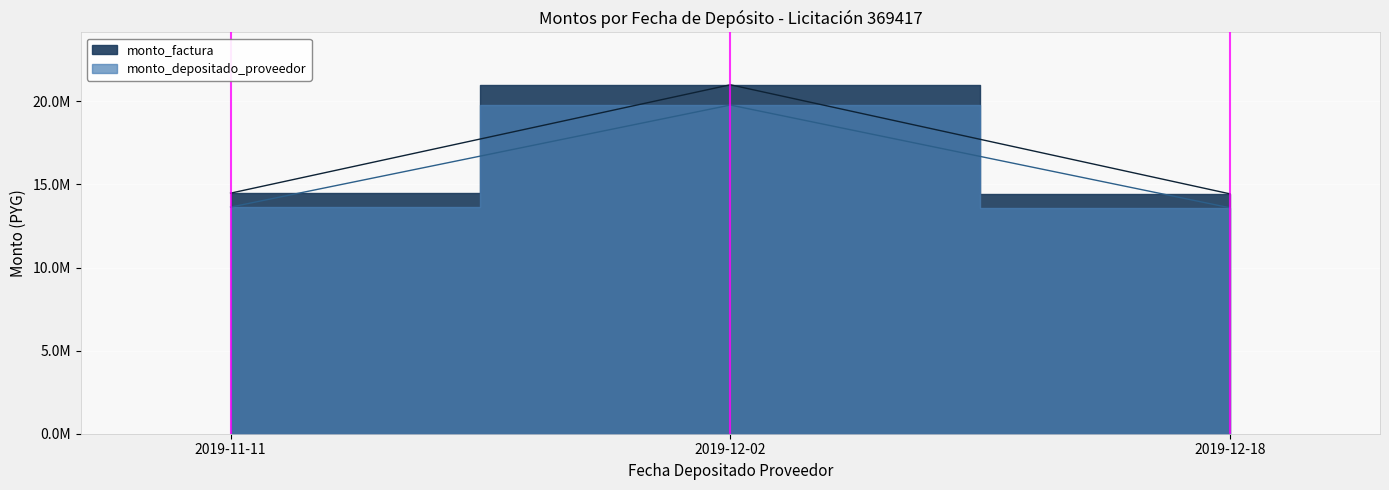

List the labels in order of monto_factura value, smallest first.

2019-12-18, 2019-11-11, 2019-12-02